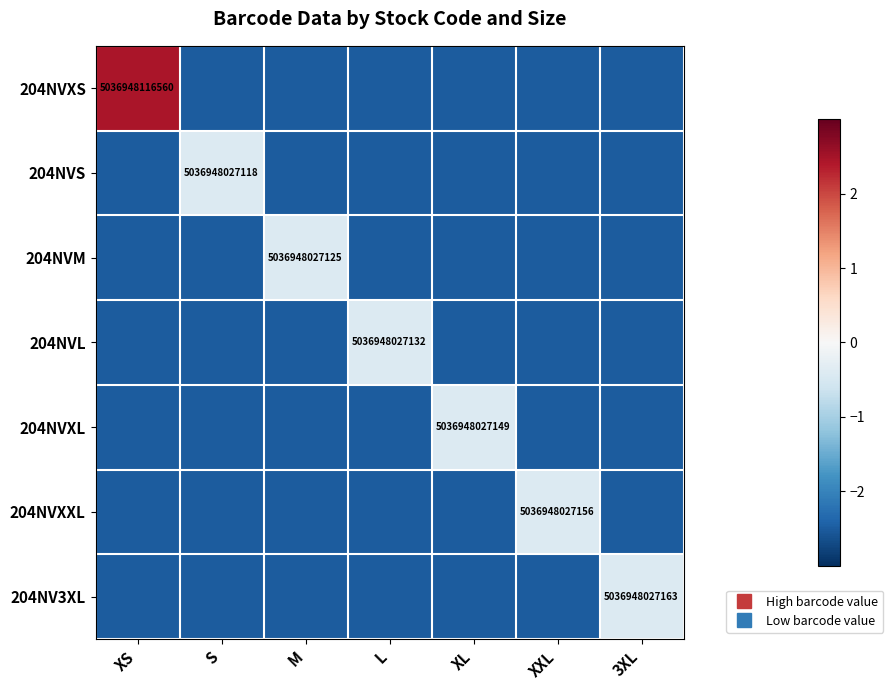

Count the number of categories in the chart.

7